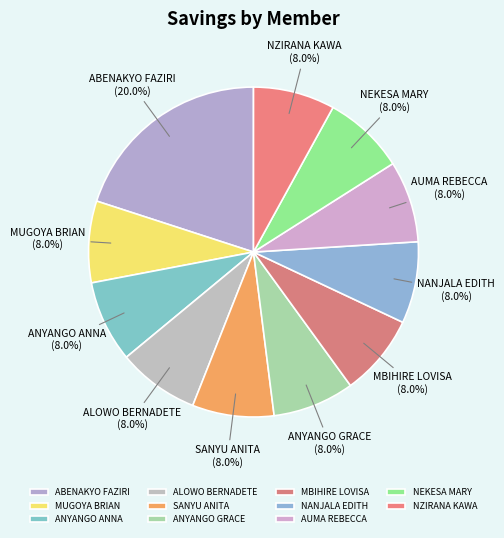

Which slice is the largest?

ABENAKYO FAZIRI